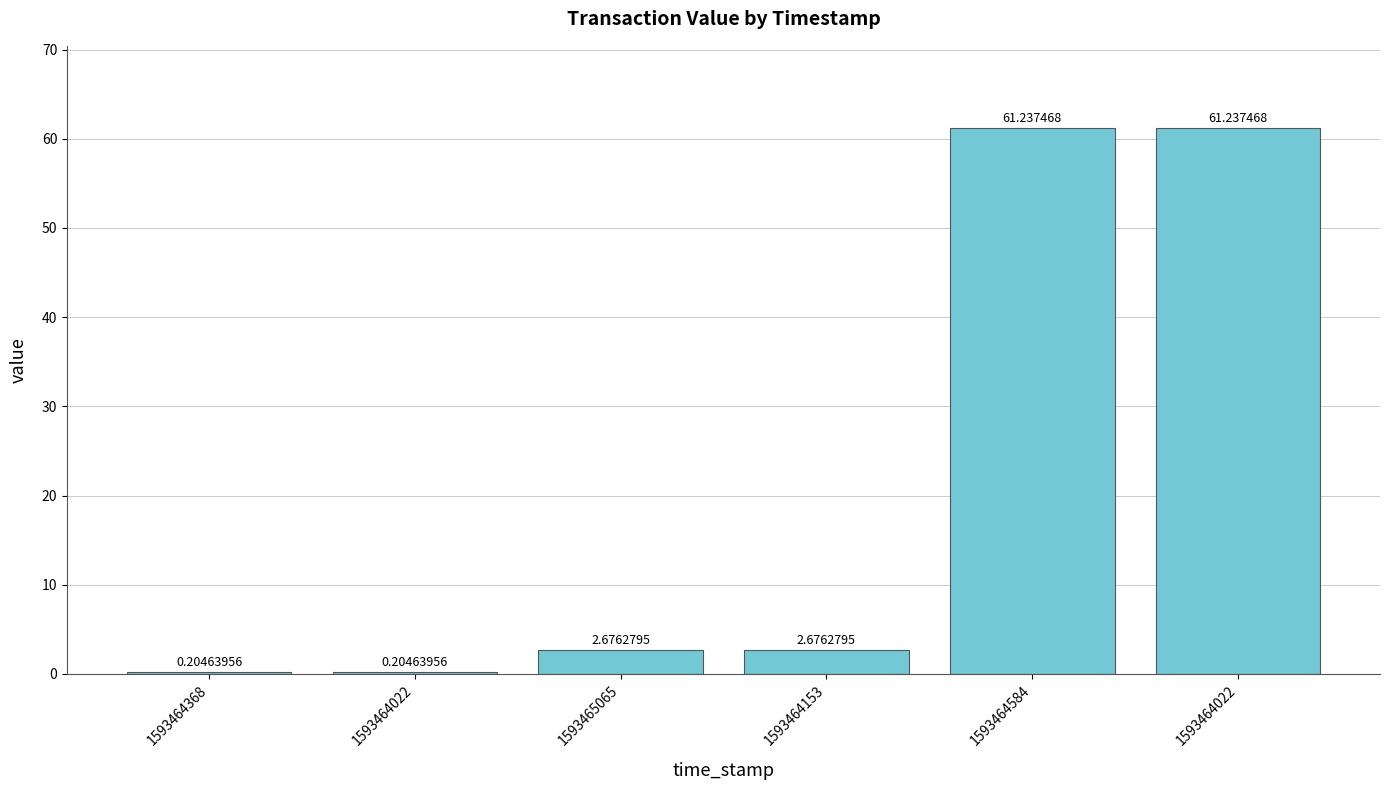

Reading right to left, transcribe all the data shown in this chart.

61.2	61.2	2.7	2.7	0.2	0.2